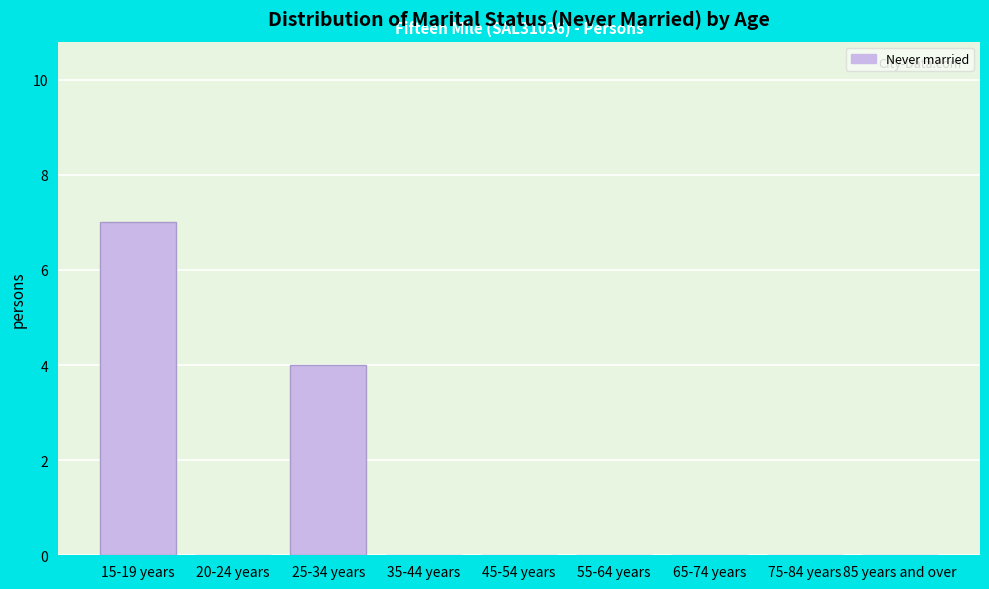

Reading left to right, extract all data points from this chart.

15-19 years=7	20-24 years=0	25-34 years=4	35-44 years=0	45-54 years=0	55-64 years=0	65-74 years=0	75-84 years=0	85 years and over=0